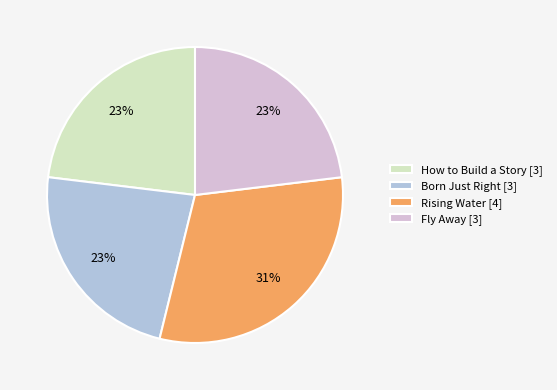

Count the number of slices in the pie.

4